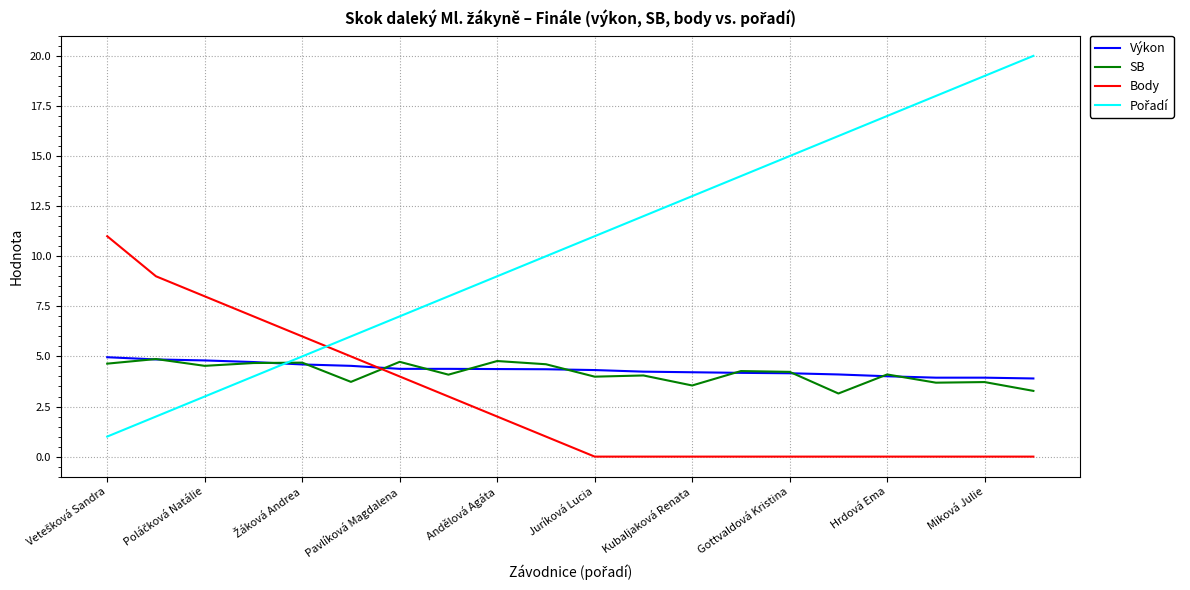

How many intersections are there between Body and Výkon?

1